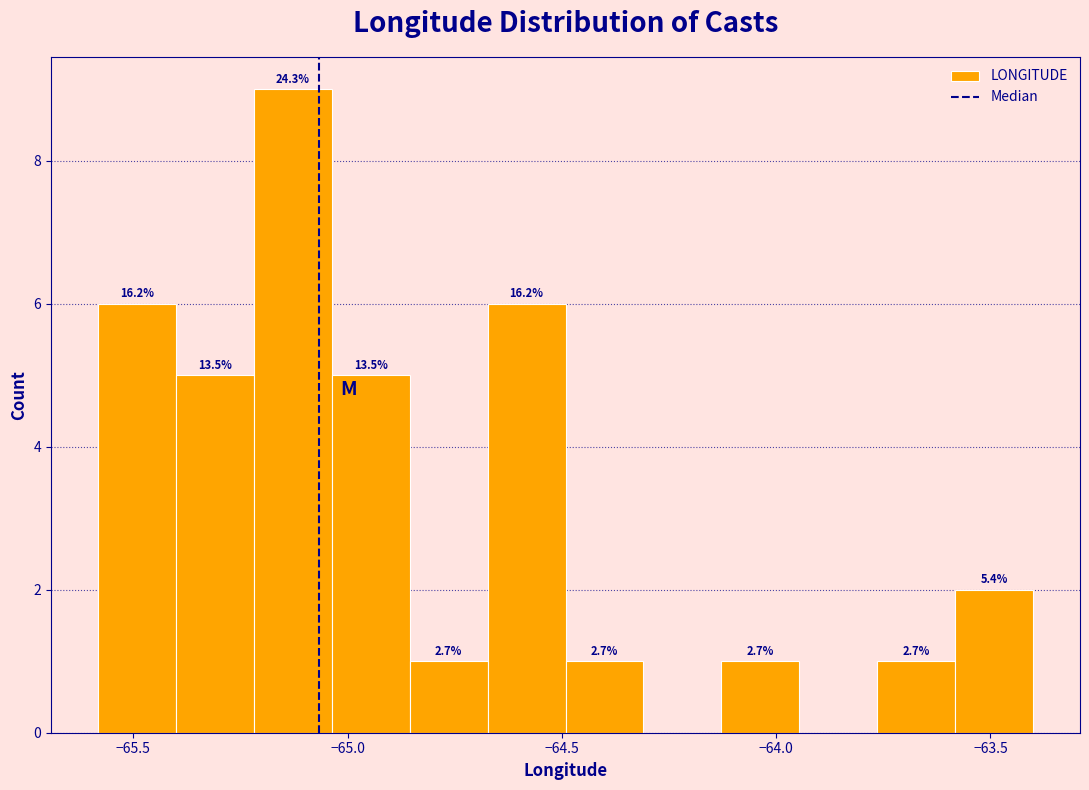

Read against the x-axis, roughly where is the centre of the tallest bar?

-65.15